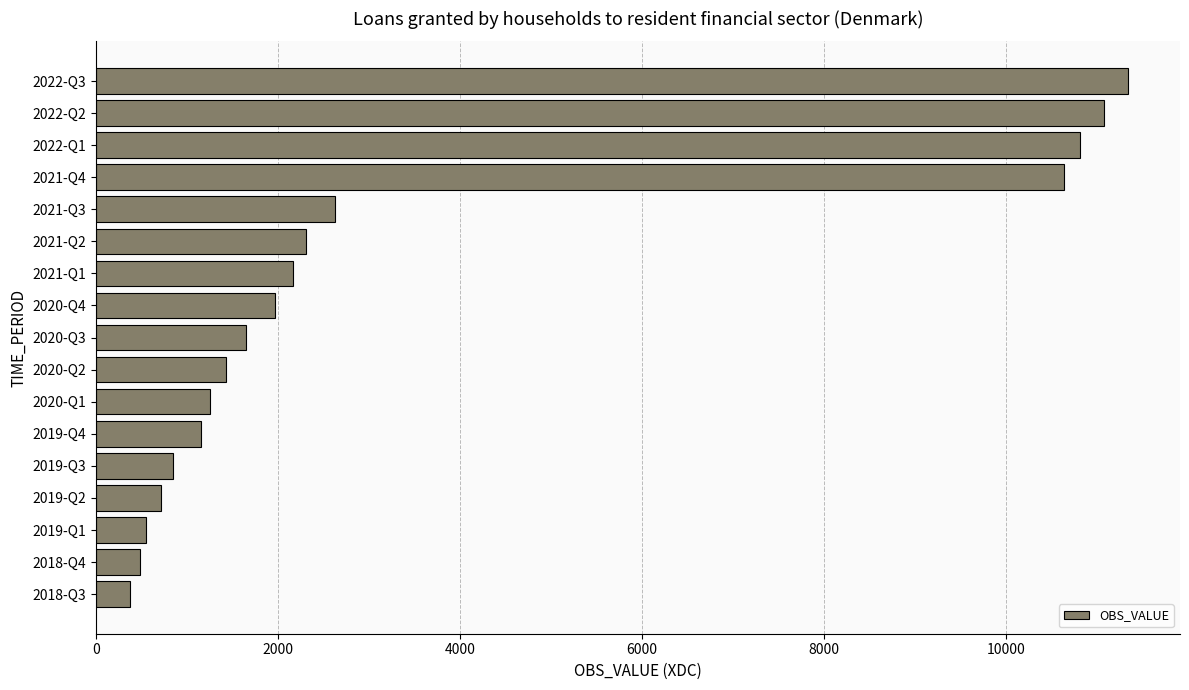

What is the change in value from 2018-Q3 to 2021-Q2?

+1936